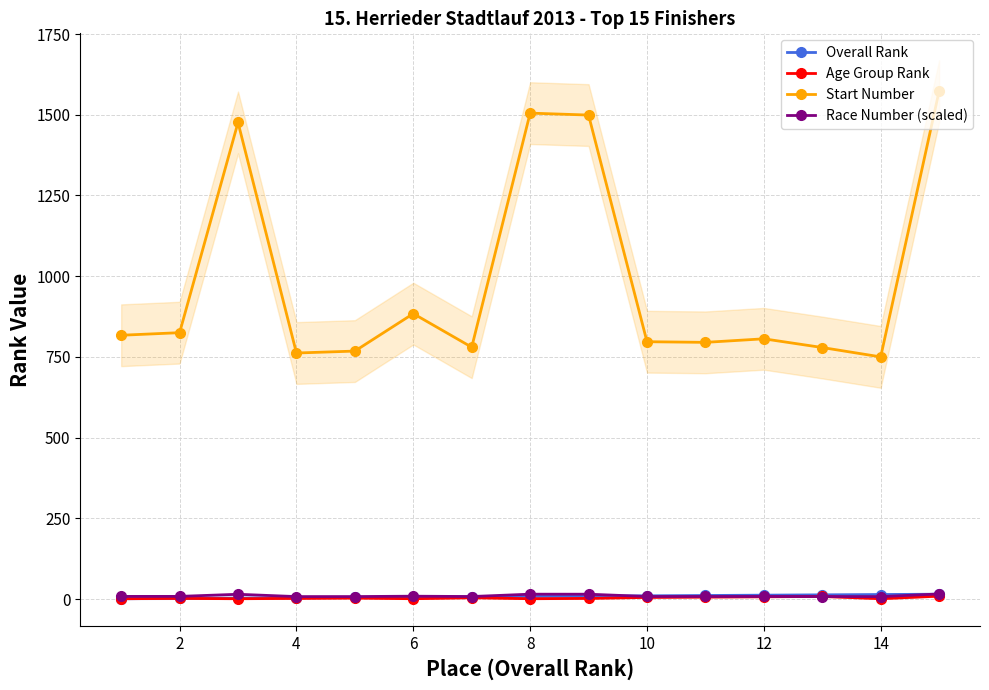

How many values in the Age Group Rank series are below 2?

5